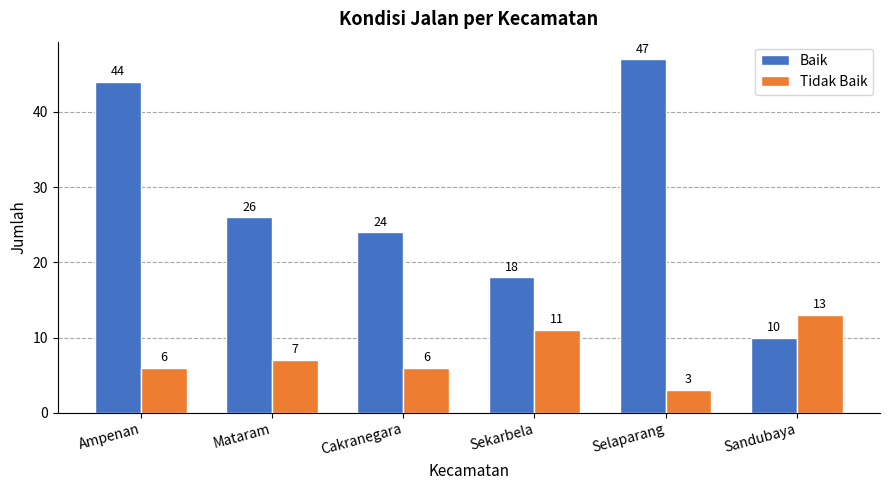

What position from the right is Mataram?

5